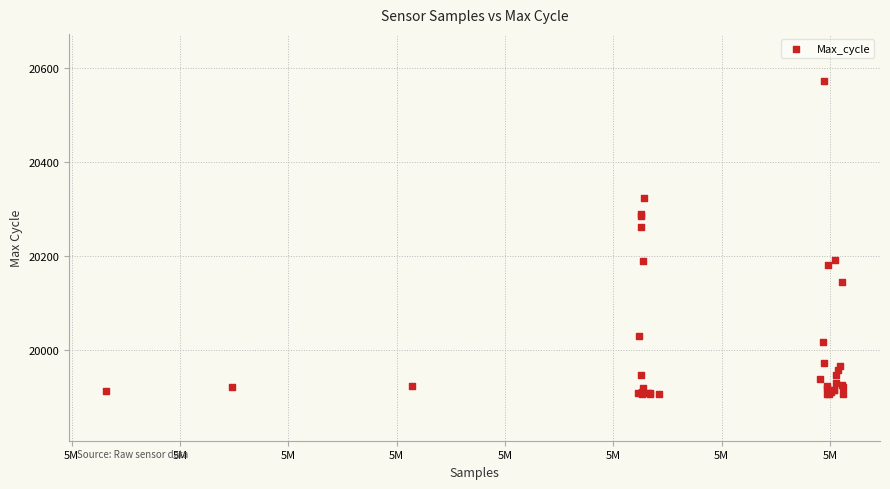

What Y value in the scatter plot is closest to 20240?

20262